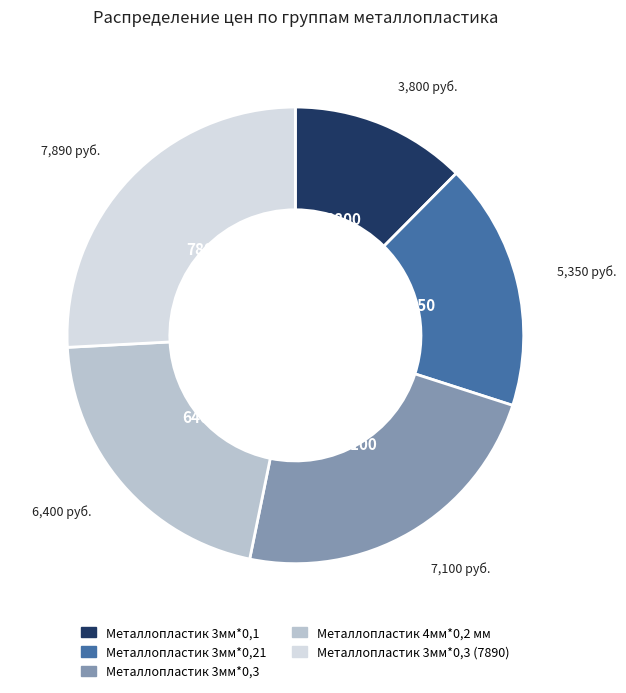

Is there any slice that represents more than half of the pie?

No